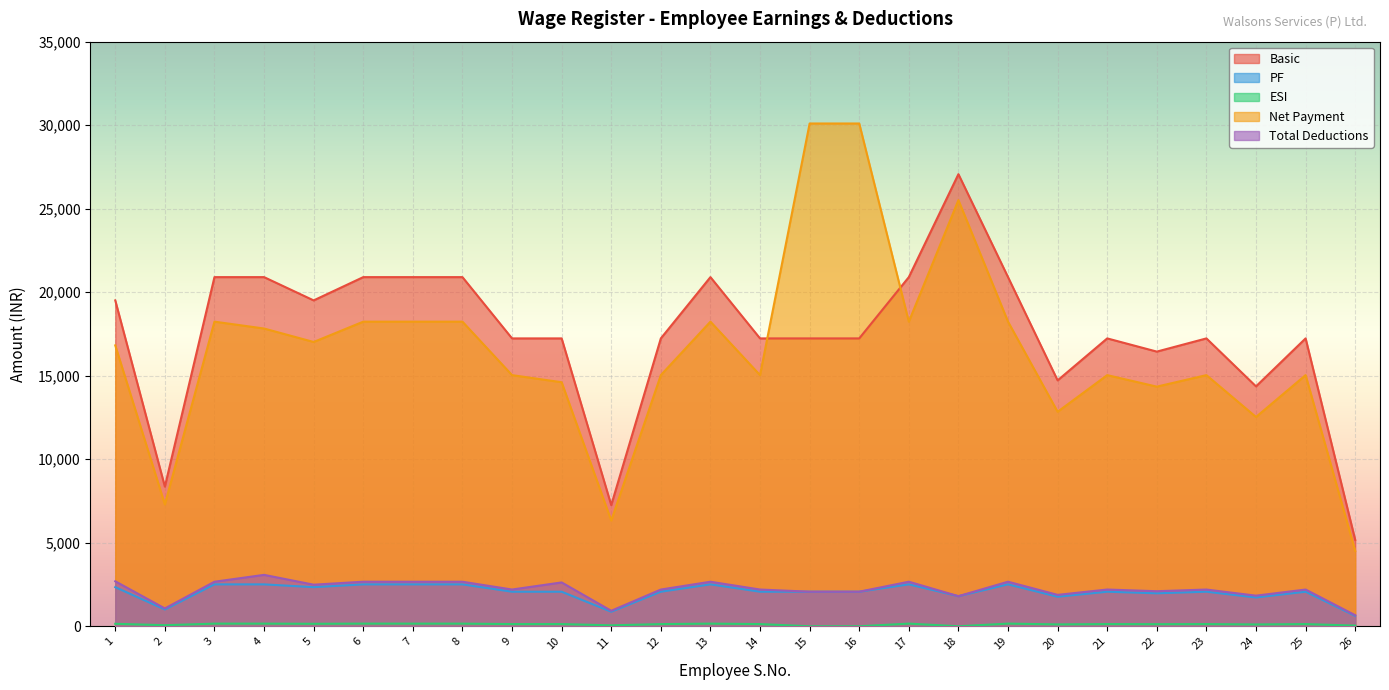

What is the maximum value shown in the chart?

30101